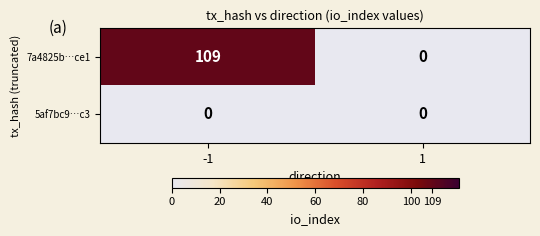

What is the total value across all series at -1?

109